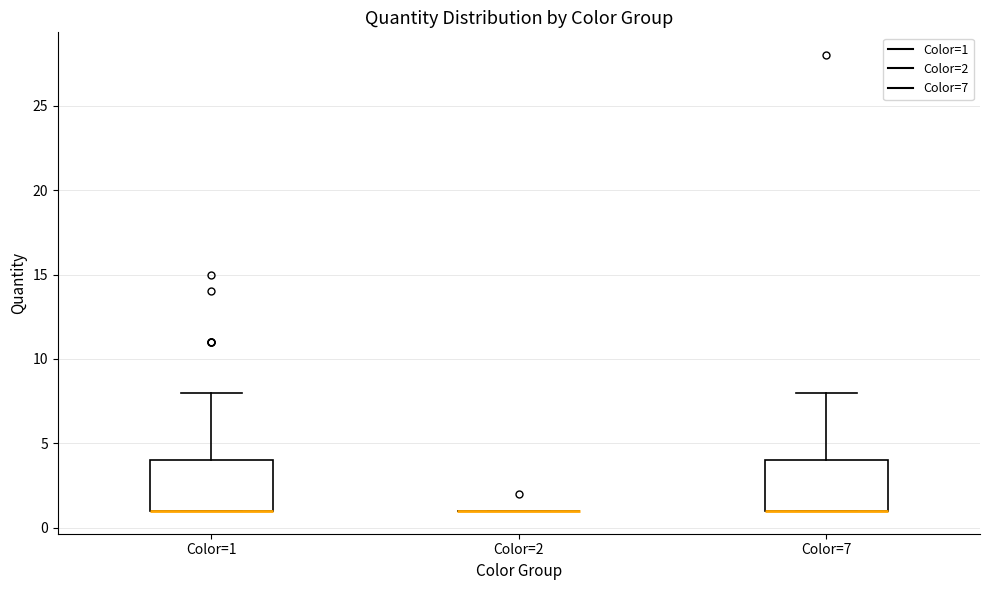

Reading left to right, transcribe this box plot: for each box, give where its median line is, the range the box spans, and where its two whiskers end, as read against the y-axis. The values are not printed on the chart, so give them approximately, as read against the axis.

Color=1: median 1 (drawn on the box's lower edge), box 1 to 4, whiskers 1 to 8
Color=2: box collapsed to a line at 1, whiskers 1 to 1
Color=7: median 1 (drawn on the box's lower edge), box 1 to 4, whiskers 1 to 8